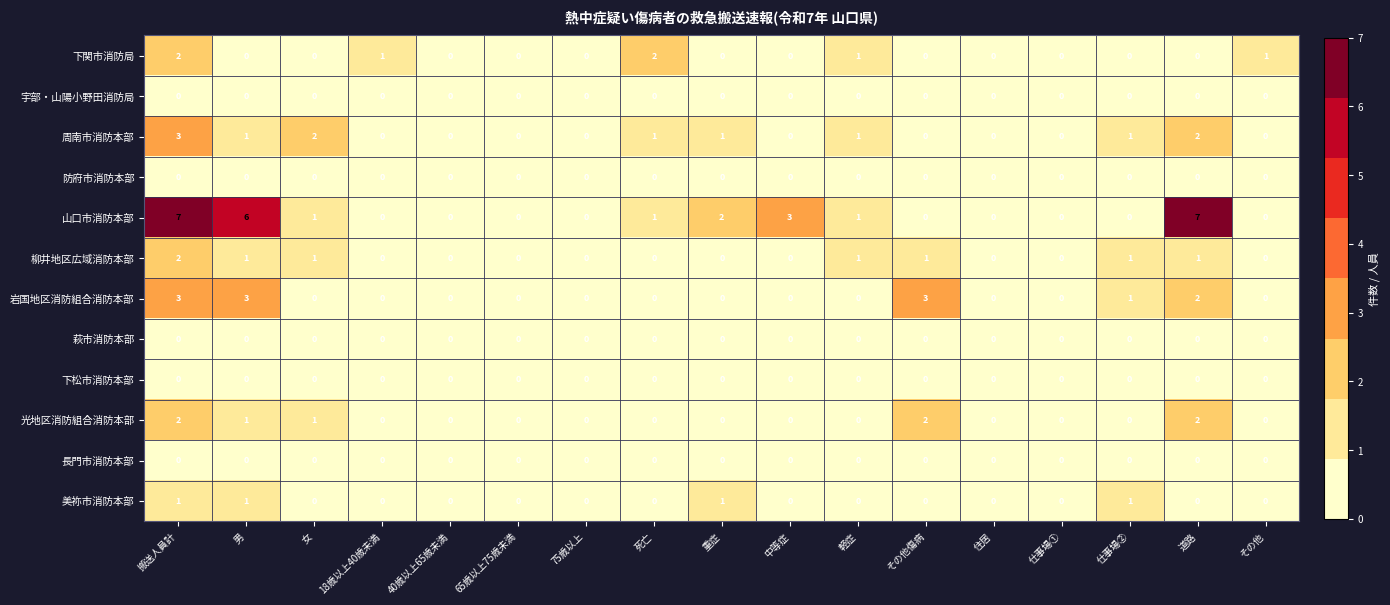

How many data points does each series have?

17